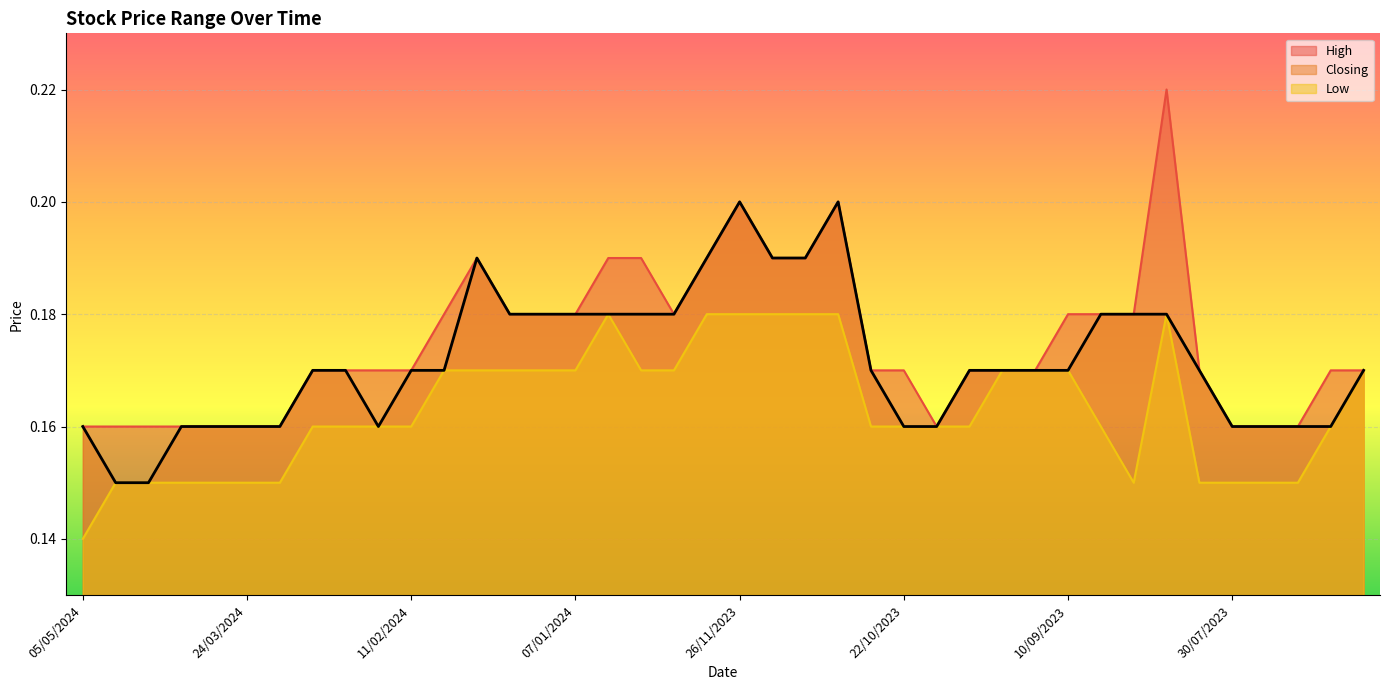

Reading left to right, what are all the values shown in this chart?

High: 0.2	0.2	0.2	0.2	0.2	0.2	0.2	0.2	0.2	0.2	0.2	0.2	0.2	0.2	0.2	0.2	0.2	0.2	0.2	0.2	0.2	0.2	0.2	0.2	0.2	0.2	0.2	0.2	0.2	0.2	0.2	0.2	0.2	0.2	0.2	0.2	0.2	0.2	0.2	0.2
Closing: 0.2	0.1	0.1	0.2	0.2	0.2	0.2	0.2	0.2	0.2	0.2	0.2	0.2	0.2	0.2	0.2	0.2	0.2	0.2	0.2	0.2	0.2	0.2	0.2	0.2	0.2	0.2	0.2	0.2	0.2	0.2	0.2	0.2	0.2	0.2	0.2	0.2	0.2	0.2	0.2
Low: 0.1	0.1	0.1	0.1	0.1	0.1	0.1	0.2	0.2	0.2	0.2	0.2	0.2	0.2	0.2	0.2	0.2	0.2	0.2	0.2	0.2	0.2	0.2	0.2	0.2	0.2	0.2	0.2	0.2	0.2	0.2	0.2	0.1	0.2	0.1	0.1	0.1	0.1	0.2	0.2